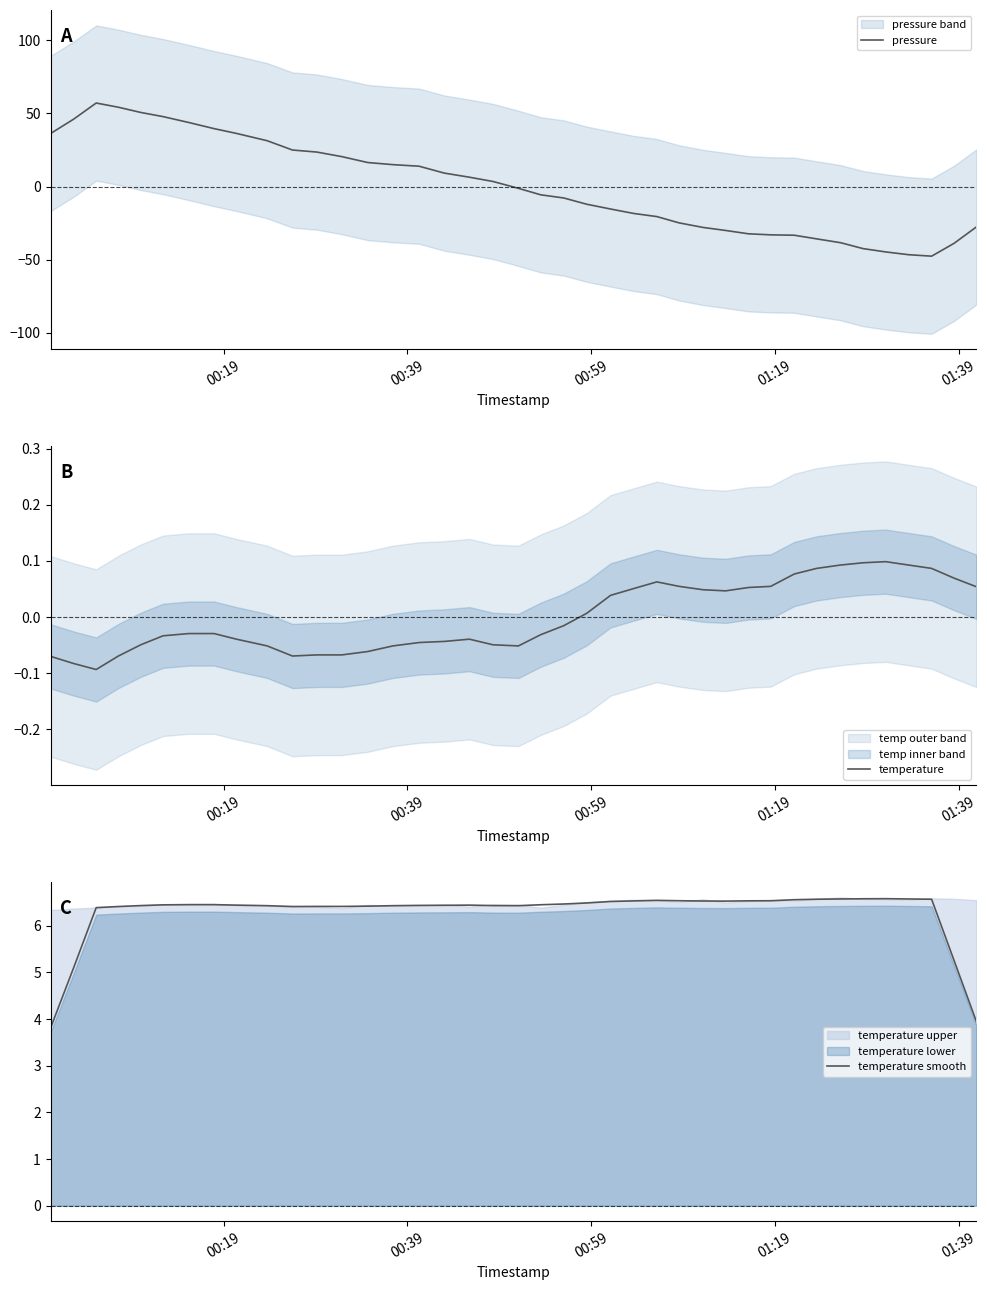

True or false: pressure has more than 0 points higher than both neighbors.

True